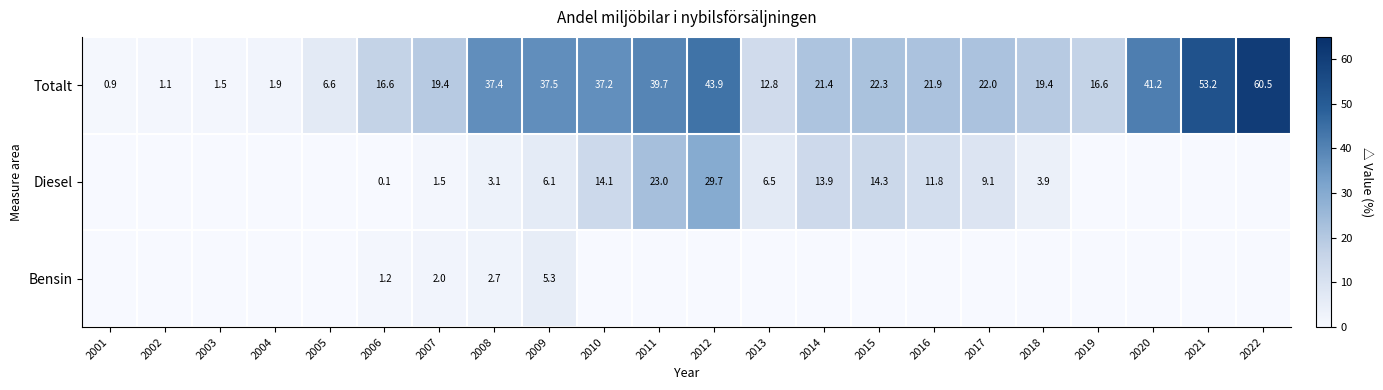

At which category is the sum across all series the highest?

2012